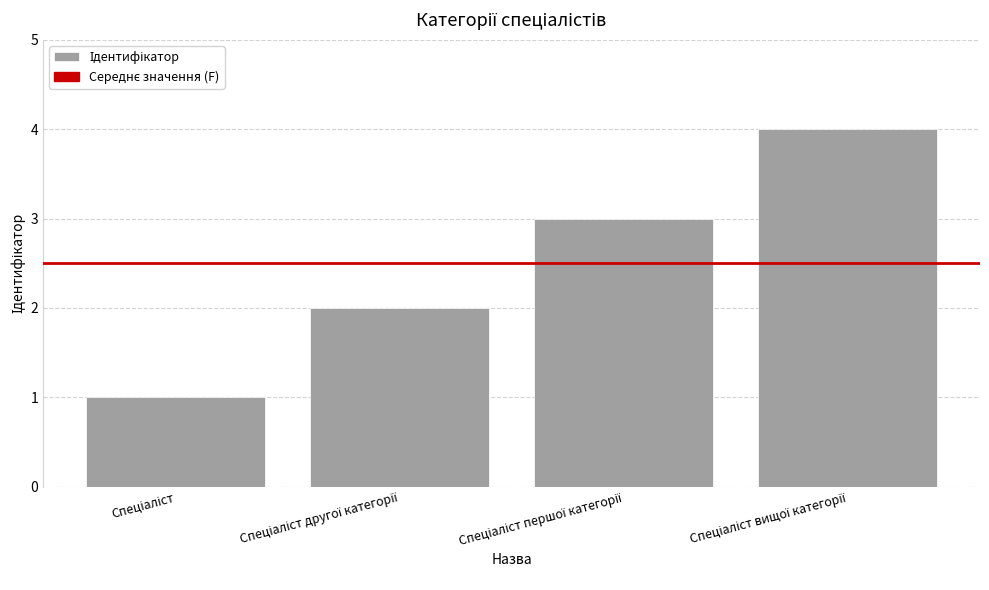

What is the greatest value displayed?

4